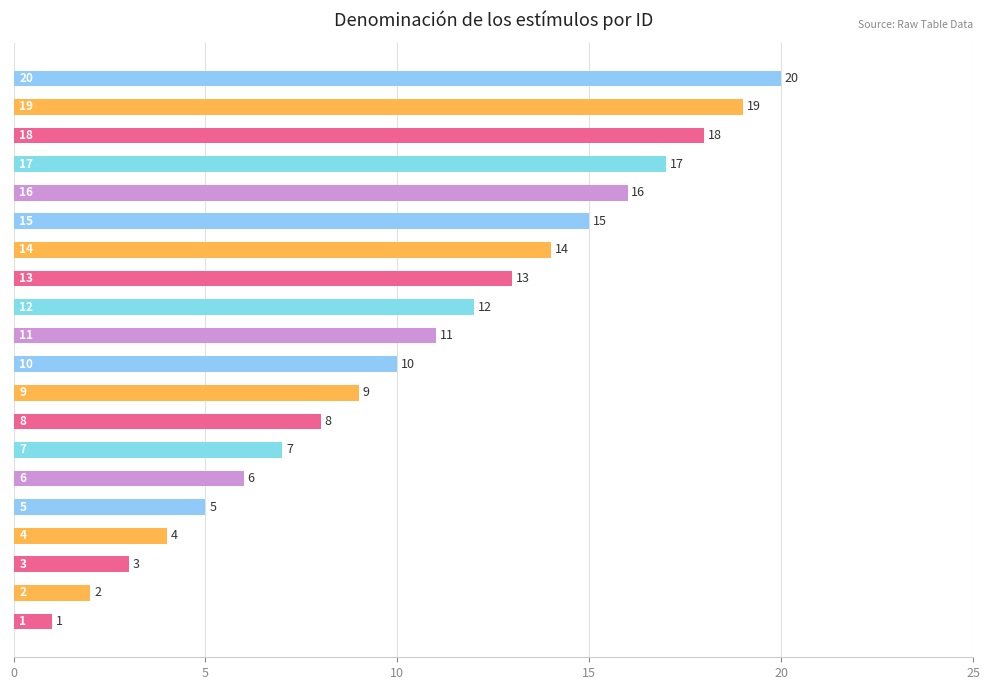

How many values are below 11?

10